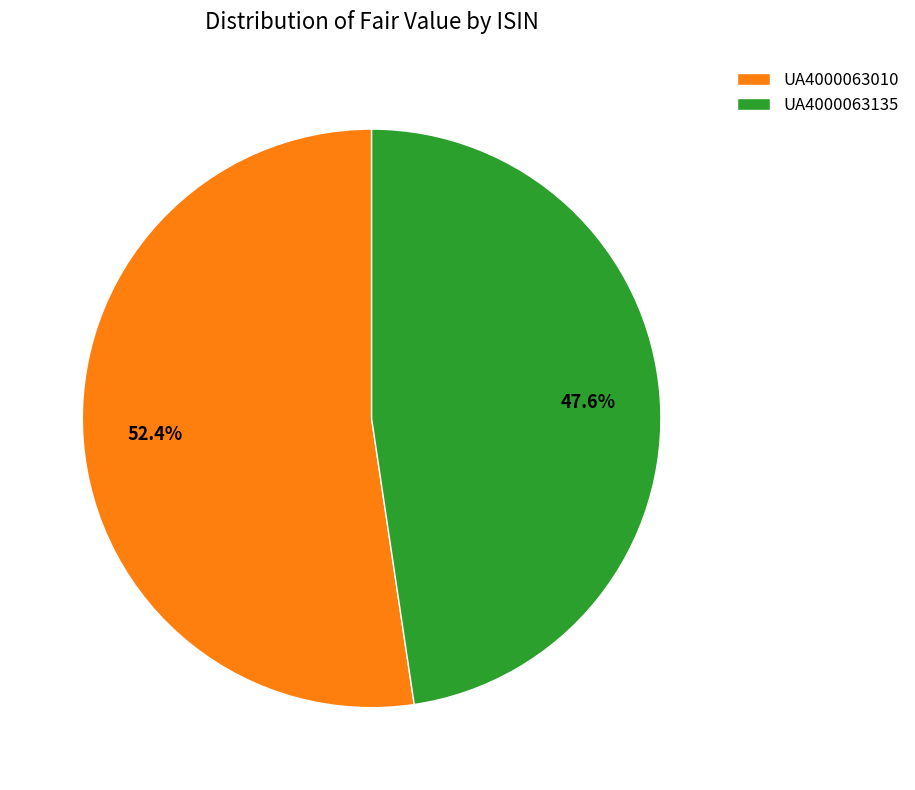

What is the smallest slice in the pie chart?

UA4000063135